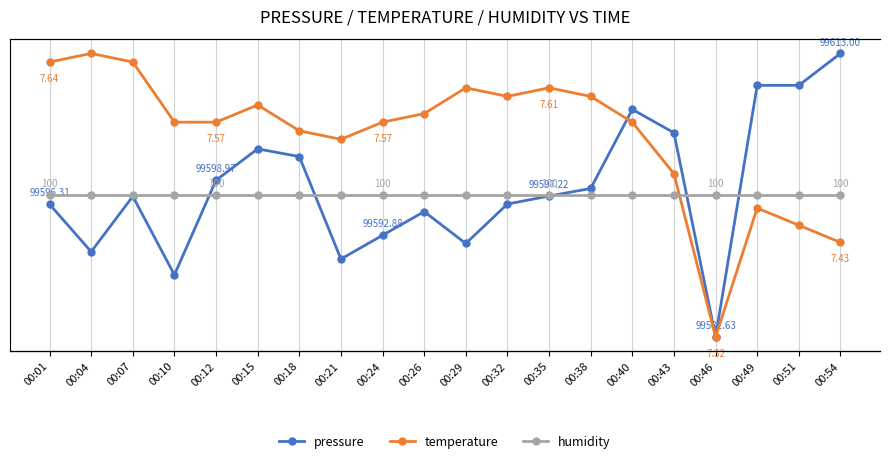

What is the highest value of the temperature series?

7.7